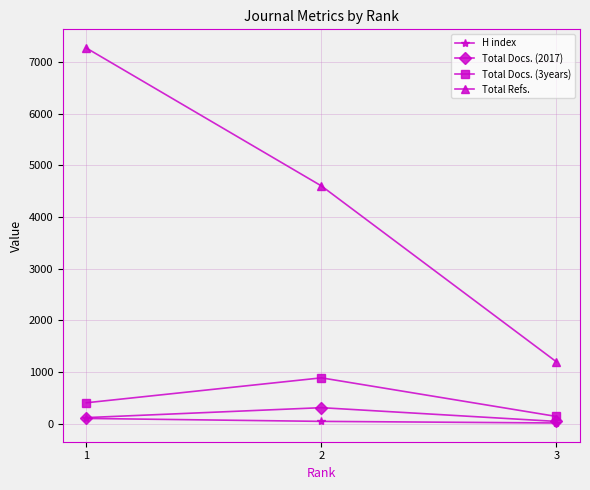

What are all the series names shown in the legend?

H index, Total Docs. (2017), Total Docs. (3years), Total Refs.